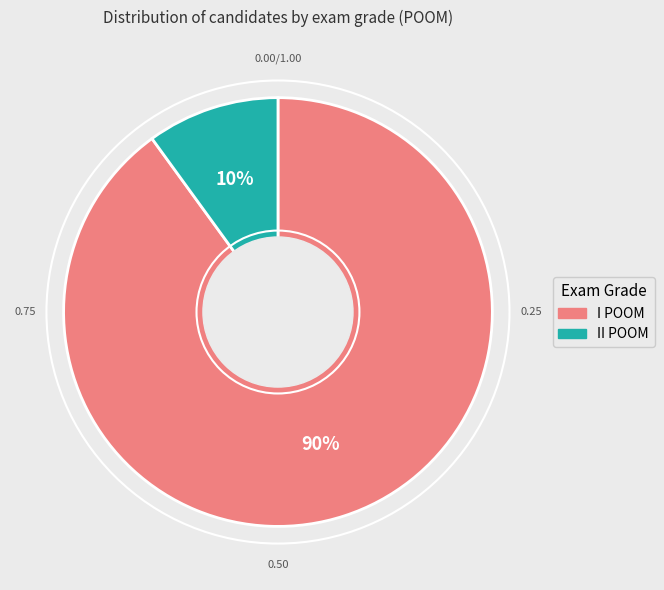

Is I POOM the majority of the pie?

Yes